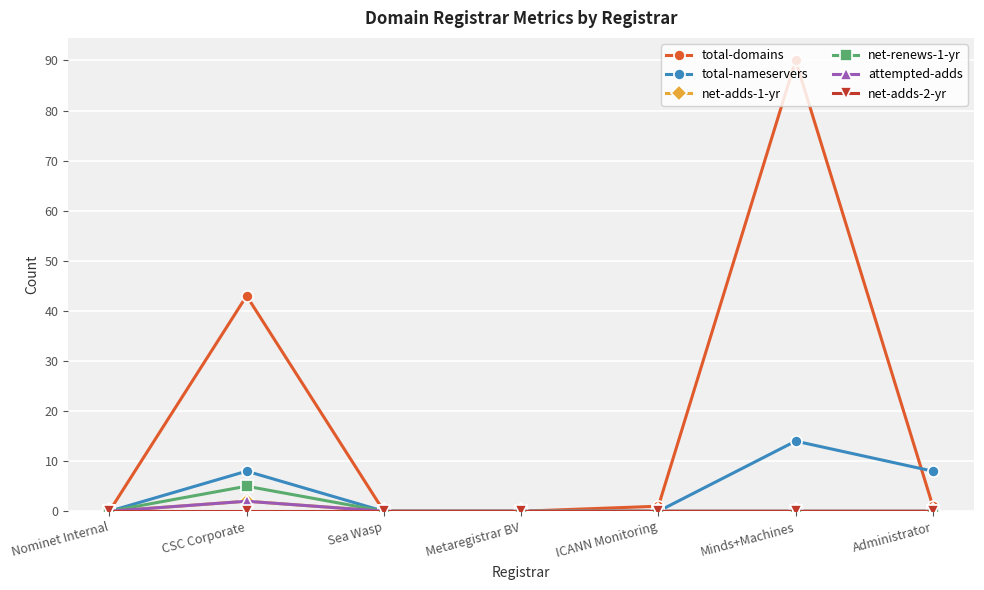

Is the value of attempted-adds at Nominet Internal greater than the value of net-renews-1-yr at Minds+Machines?

No